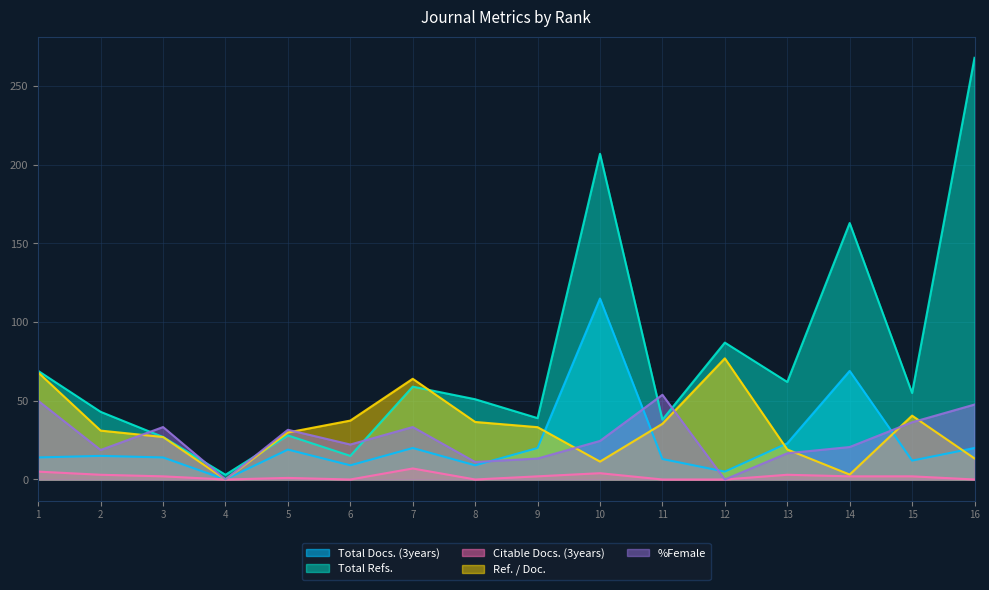

Rank the categories by %Female value from highest to lowest.

11, 1, 16, 15, 3, 7, 5, 10, 6, 14, 2, 13, 9, 8, 4, 12